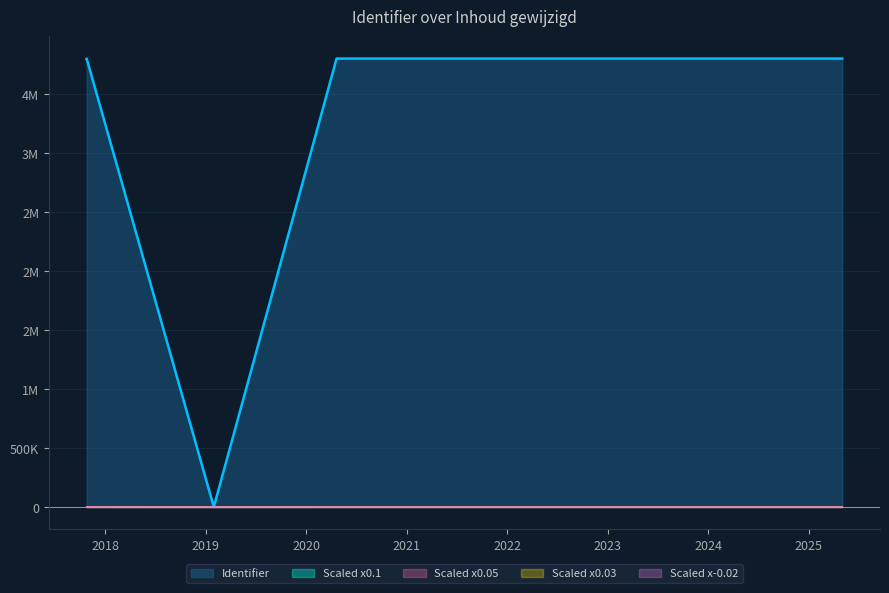

What is the ratio of the value at 2020-04-21 to the value at 2017-10-26?

1.0